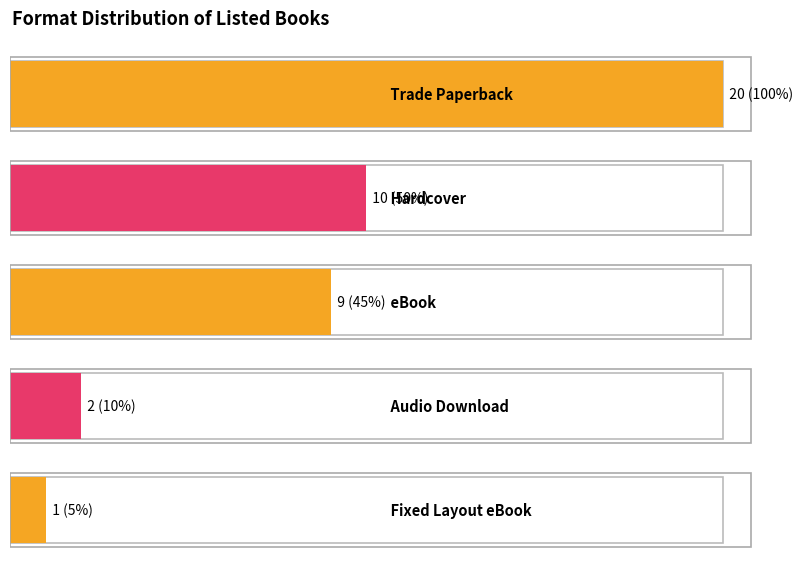

Which series has the largest range (max minus min)?

Count of Formats